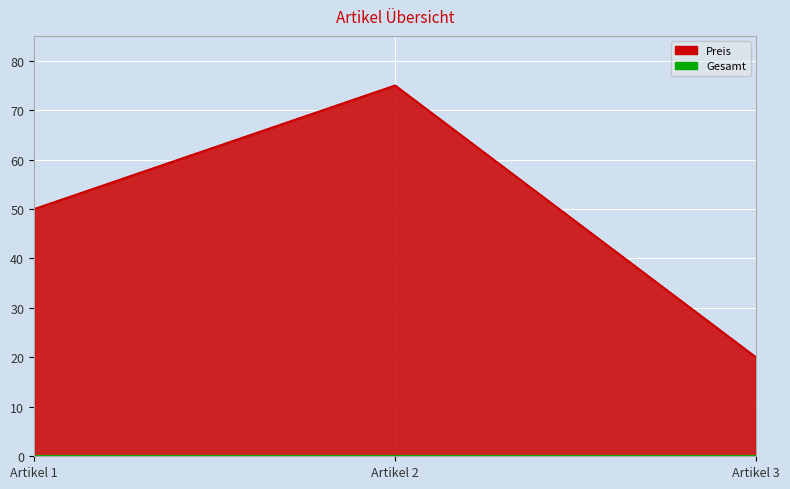

What is the value of the 3rd point from the left?

20